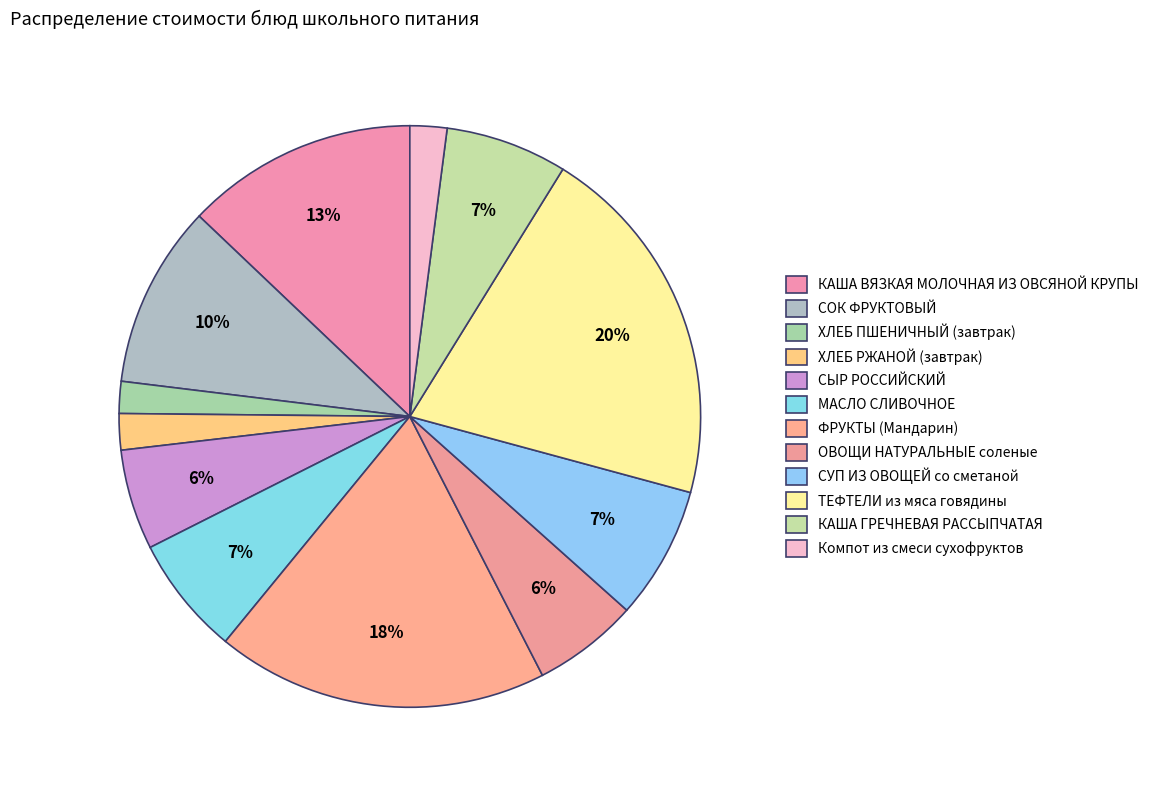

To the nearest percent, what is the difference between the МАСЛО СЛИВОЧНОЕ and Компот из смеси сухофруктов slice percentages?

5%